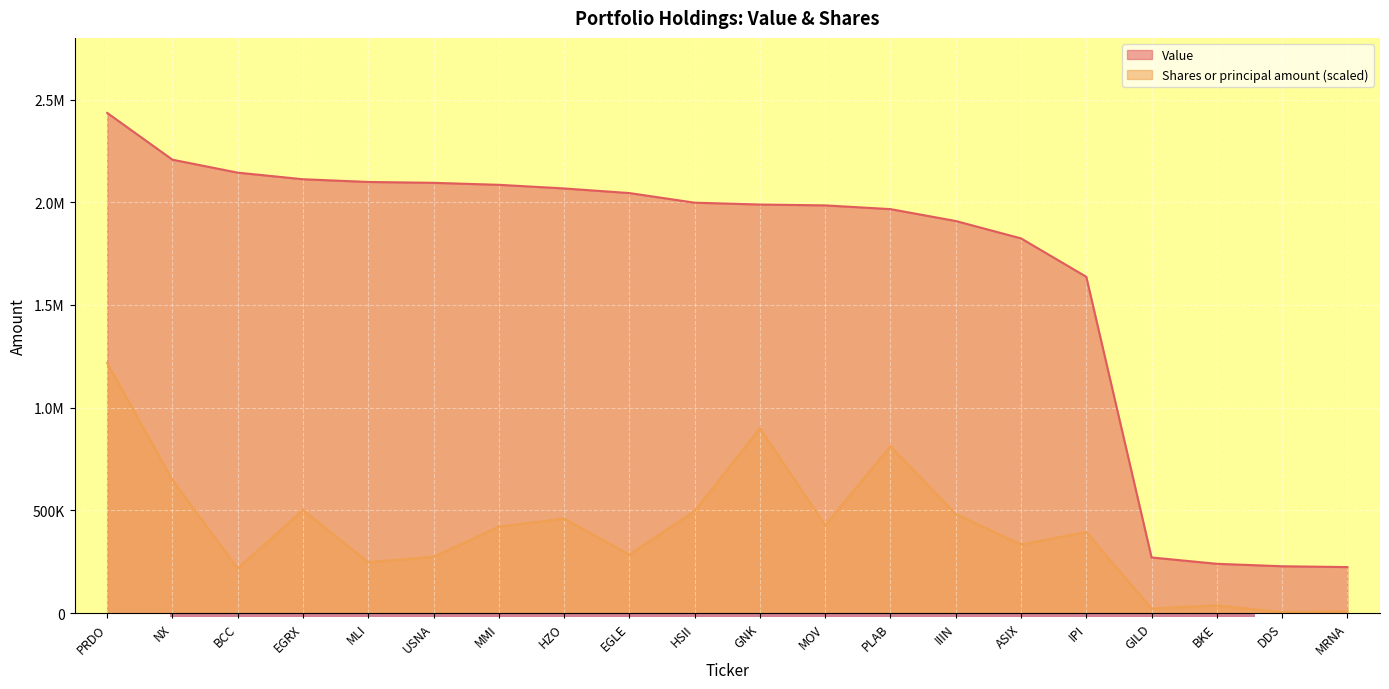

True or false: Shares or principal amount and Value intersect in this chart.

False